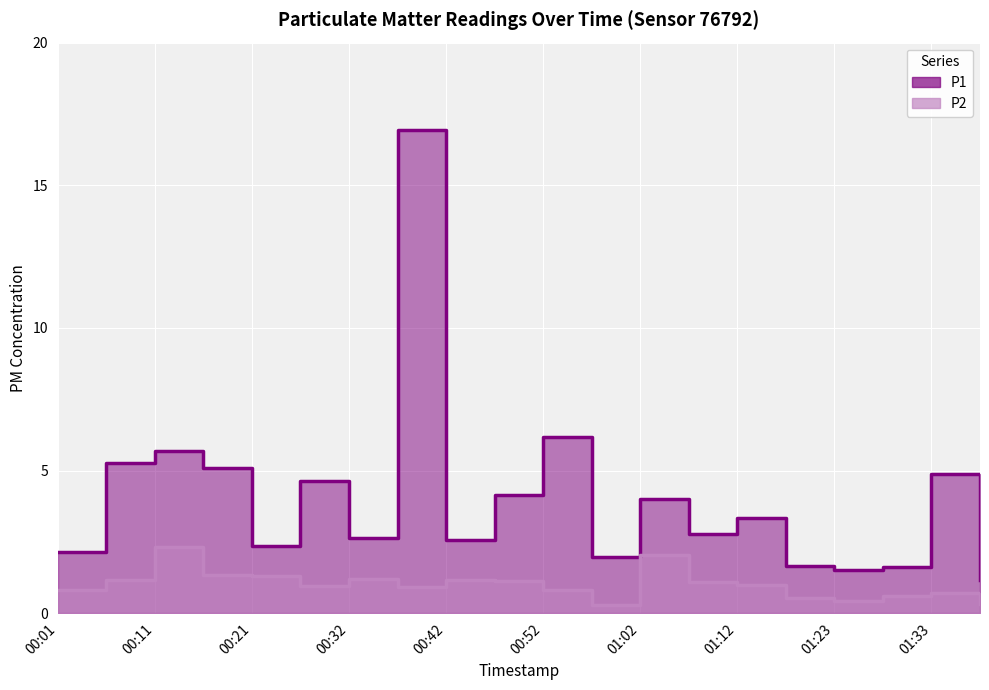

How many values in the P1 series are below 3?

10